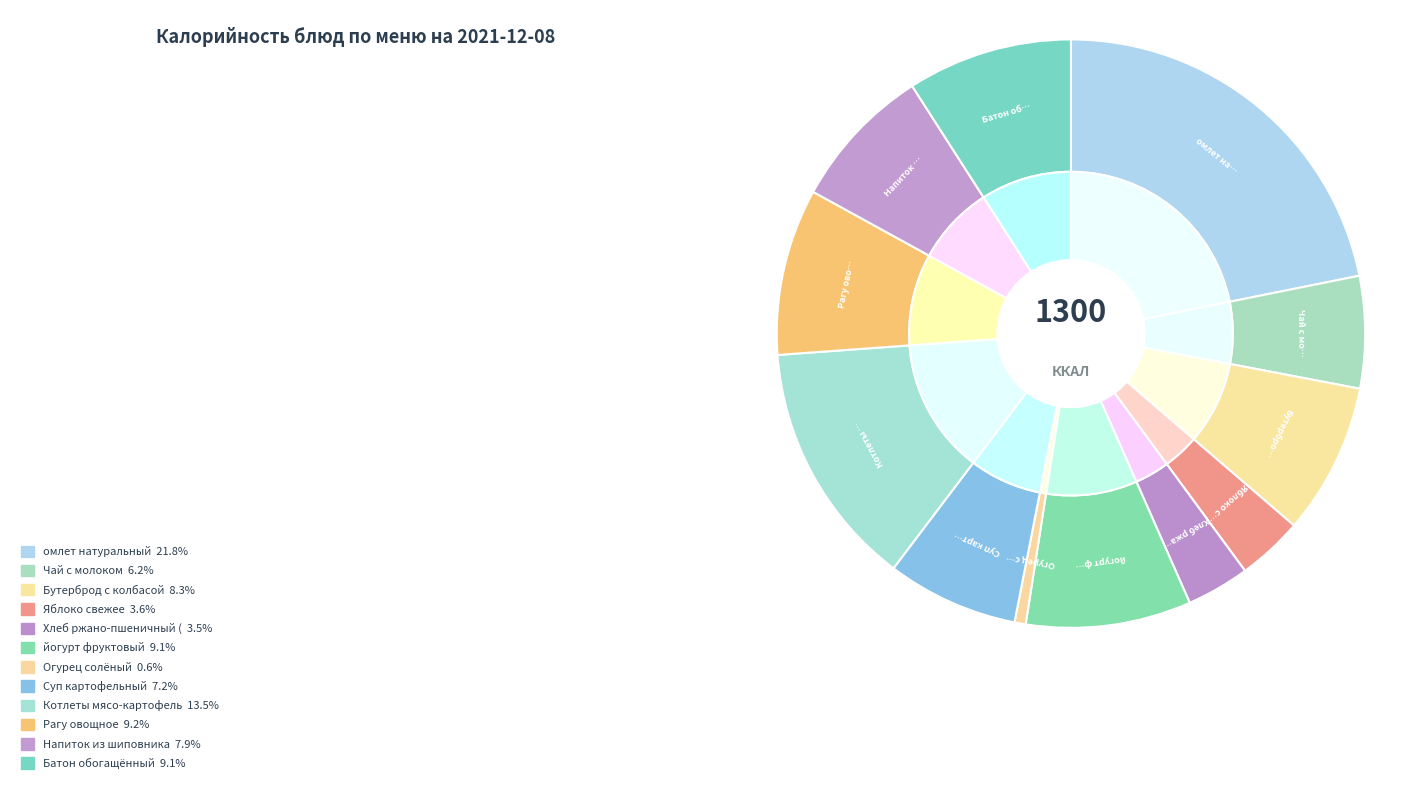

What is the smallest slice in the pie chart?

Огурец солёный